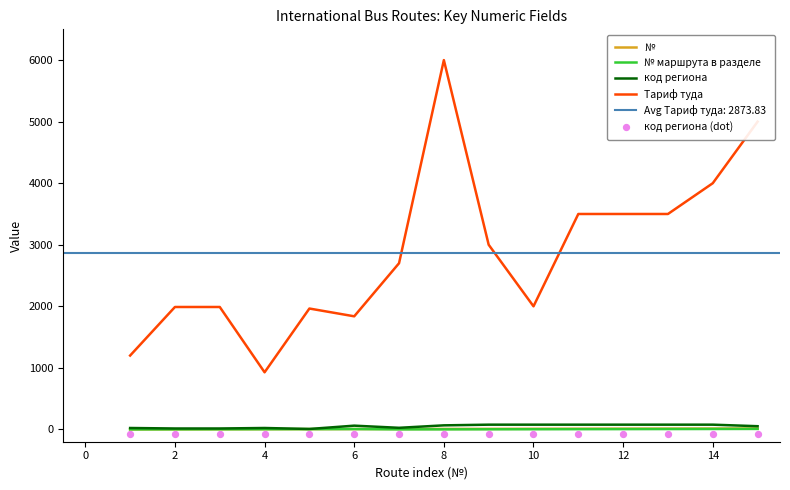

What is the maximum value for Тариф туда?

6000.0